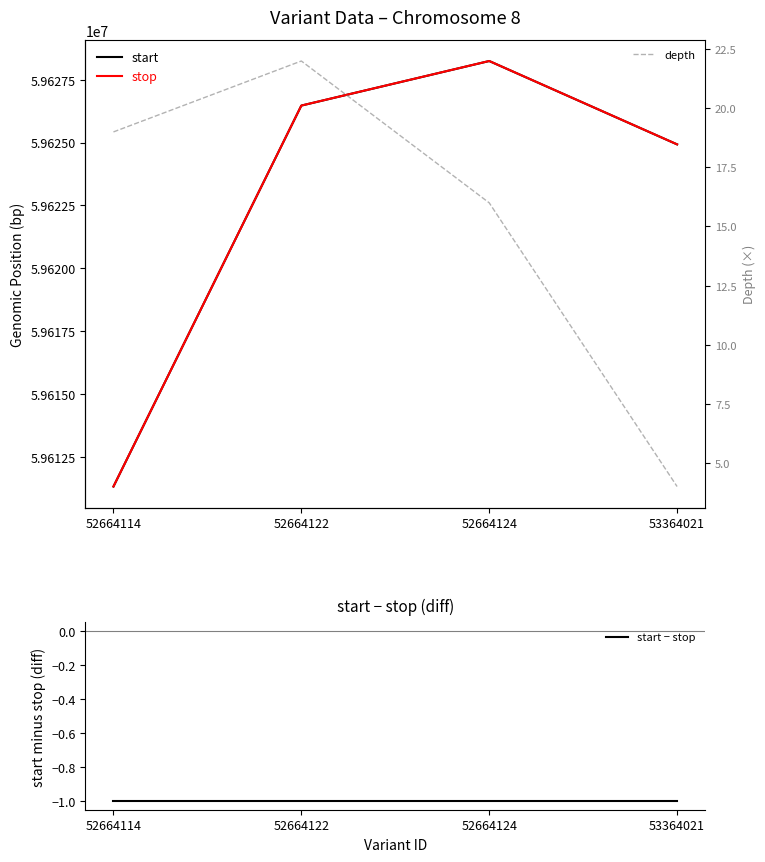

Reading left to right, transcribe all the data shown in this chart.

start: 59611322	59626470	59628242	59624927
stop: 59611323	59626471	59628243	59624928
start − stop: -1	-1	-1	-1
depth: 19	22	16	4